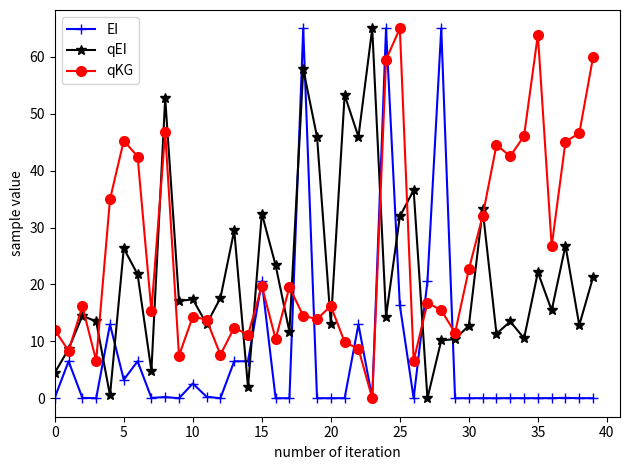

How many values in the qEI series exceed 17?

20